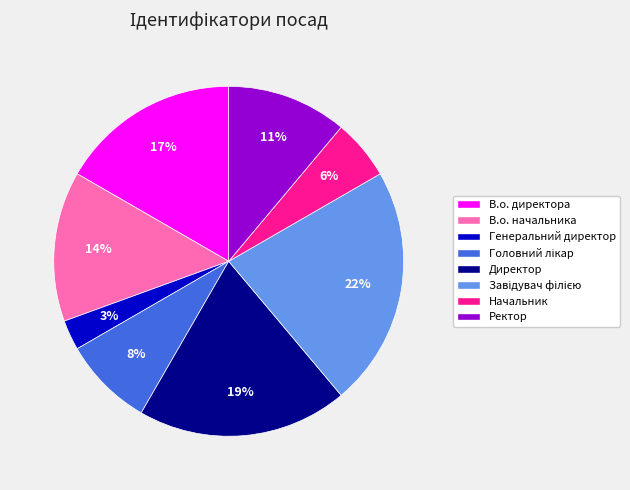

To the nearest percent, what is the difference between the largest and smallest slice percentages?

19%